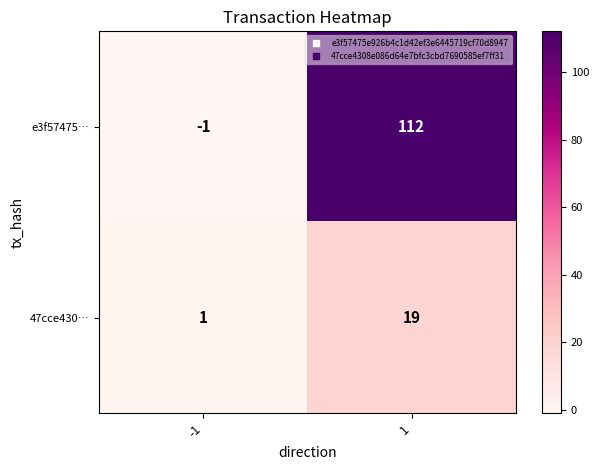

What is the sum of the 47cce430… values at -1 and 1?

20